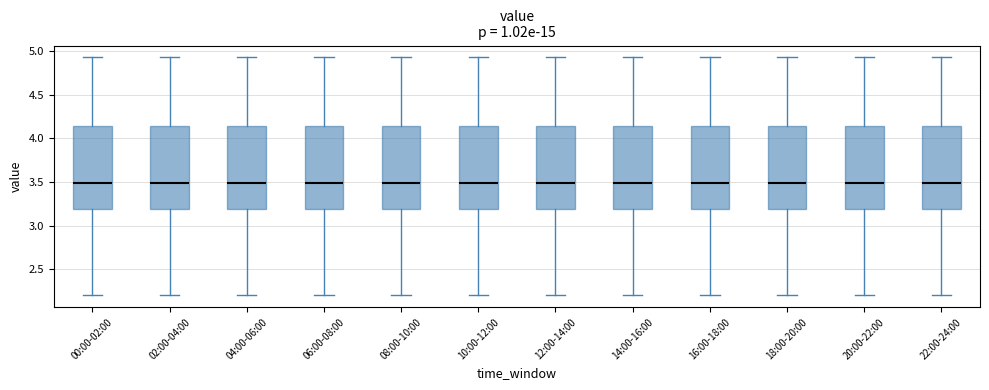

Reading left to right, transcribe this box plot: for each box, give where its median line is, the range the box spans, and where its two whiskers end, as read against the y-axis. The values are not printed on the chart, so give them approximately, as read against the axis.

00:00-02:00: median 3.50, box 3.20 to 4.15, whiskers 2.20 to 4.95
02:00-04:00: median 3.50, box 3.20 to 4.15, whiskers 2.20 to 4.95
04:00-06:00: median 3.50, box 3.20 to 4.15, whiskers 2.20 to 4.95
06:00-08:00: median 3.50, box 3.20 to 4.15, whiskers 2.20 to 4.95
08:00-10:00: median 3.50, box 3.20 to 4.15, whiskers 2.20 to 4.95
10:00-12:00: median 3.50, box 3.20 to 4.15, whiskers 2.20 to 4.95
12:00-14:00: median 3.50, box 3.20 to 4.15, whiskers 2.20 to 4.95
14:00-16:00: median 3.50, box 3.20 to 4.15, whiskers 2.20 to 4.95
16:00-18:00: median 3.50, box 3.20 to 4.15, whiskers 2.20 to 4.95
18:00-20:00: median 3.50, box 3.20 to 4.15, whiskers 2.20 to 4.95
20:00-22:00: median 3.50, box 3.20 to 4.15, whiskers 2.20 to 4.95
22:00-24:00: median 3.50, box 3.20 to 4.15, whiskers 2.20 to 4.95